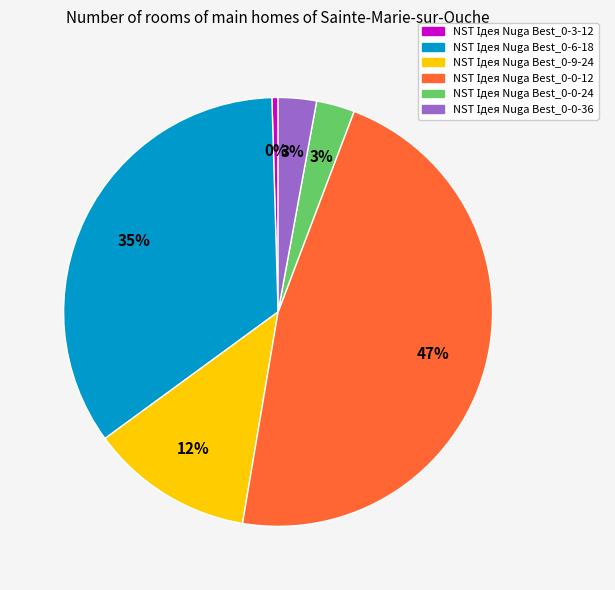

Is there a majority slice in this chart?

No